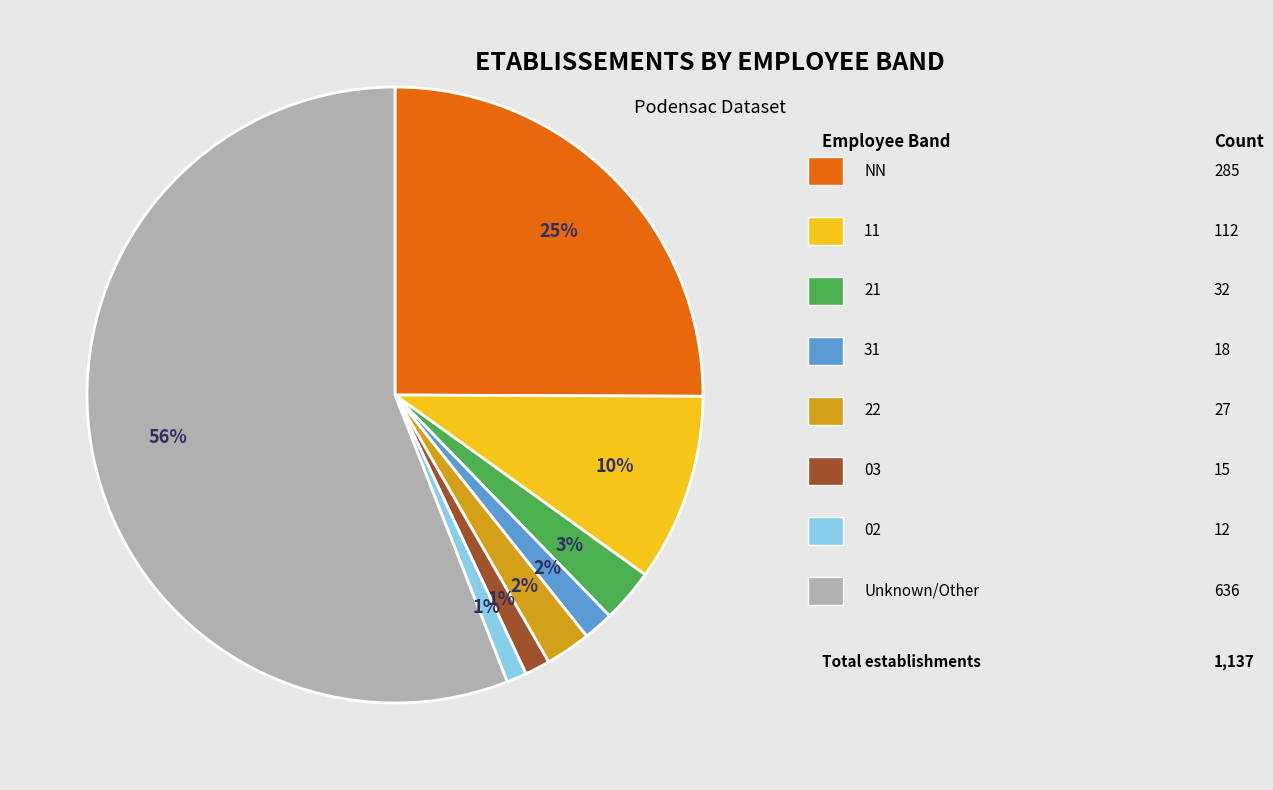

Is there any slice that represents more than half of the pie?

Yes